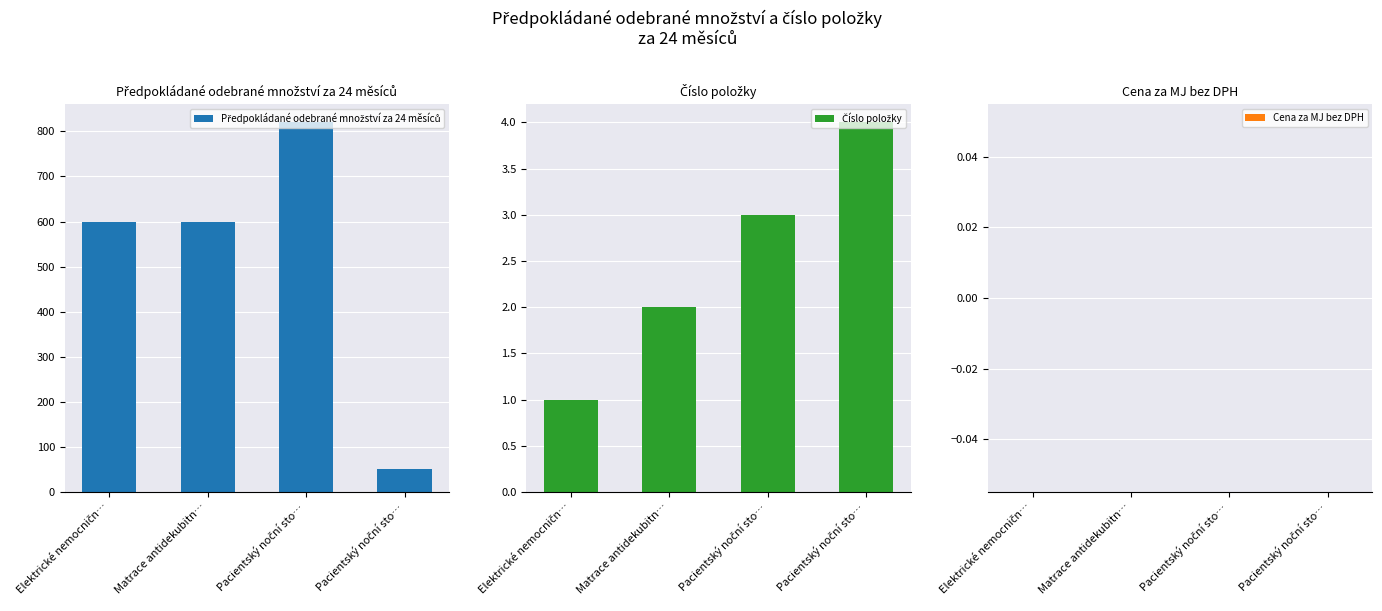

Is it true that Předpokládané odebrané množství za 24 měsíců equals 820 at Pacientský noční sto…?

True